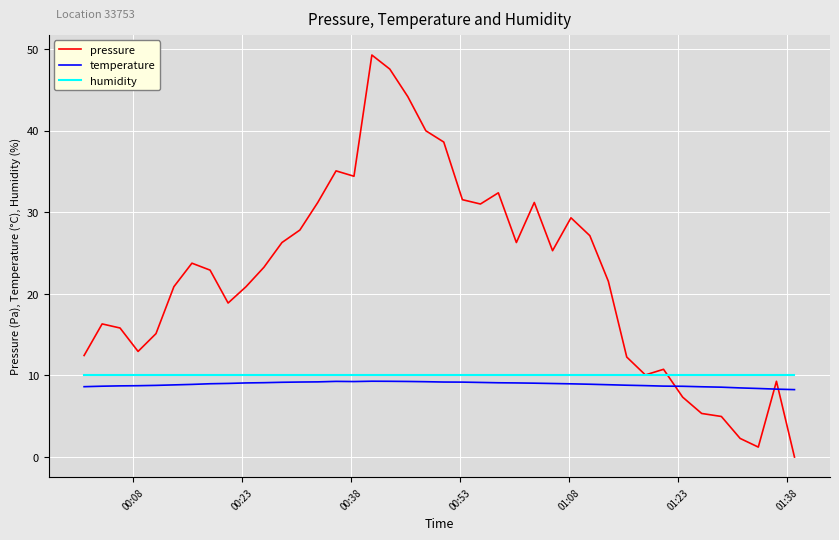

Which series has the largest total across all categories?

pressure